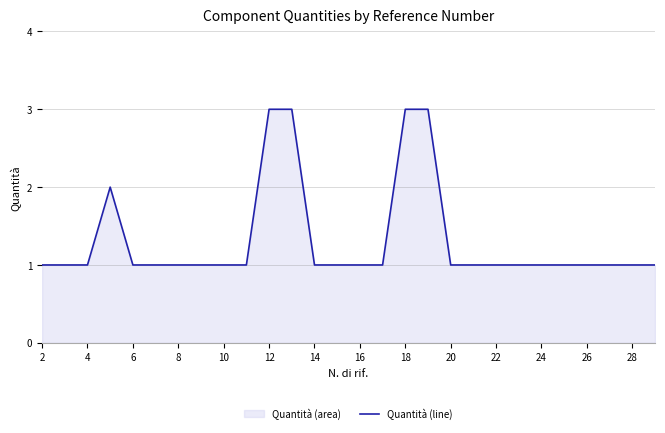

True or false: there are more than 2 points higher than both neighbors.

False